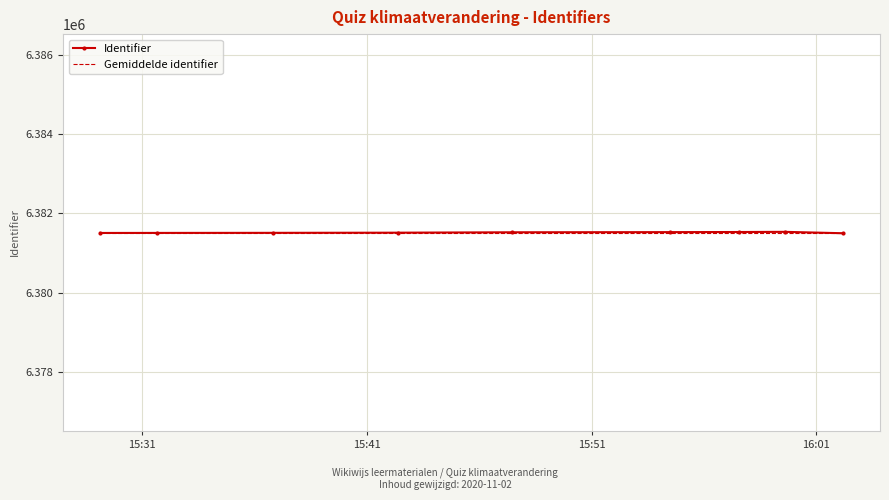

What is the difference between the maximum and minimum values?

35